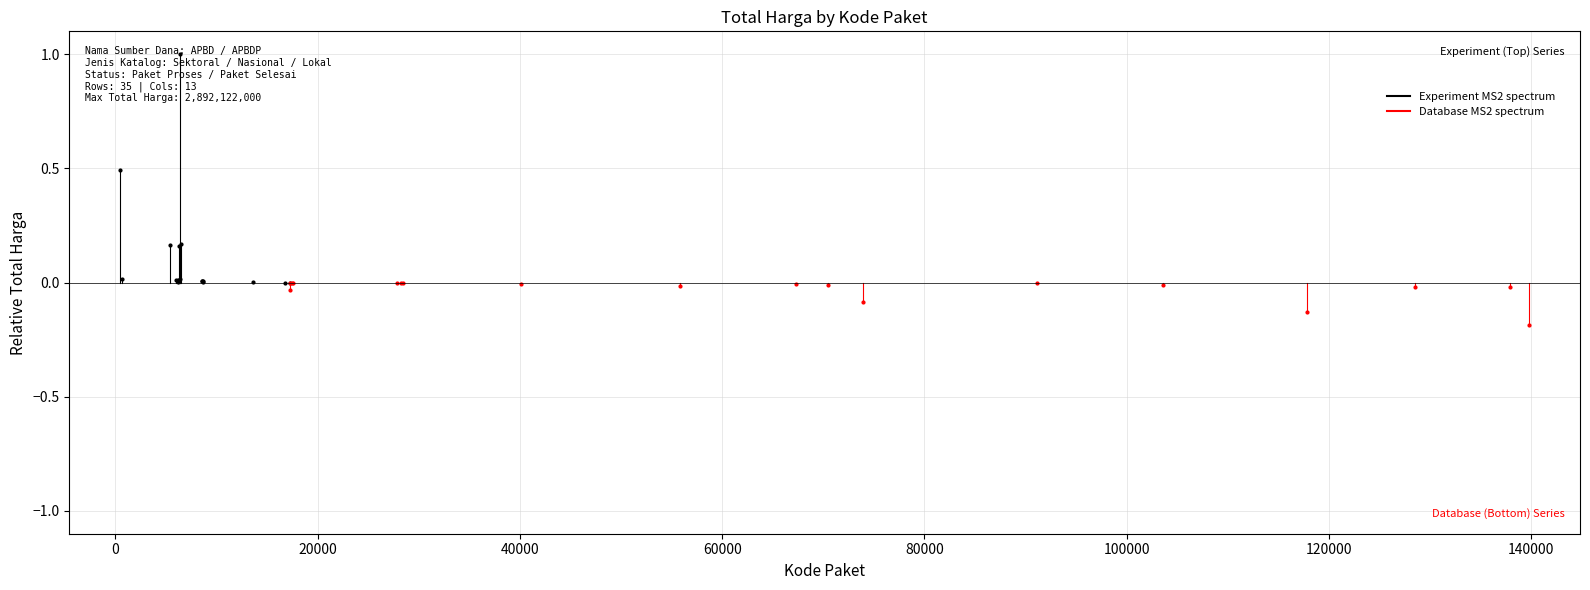

Which series has the largest total across all categories?

Experiment MS2 spectrum